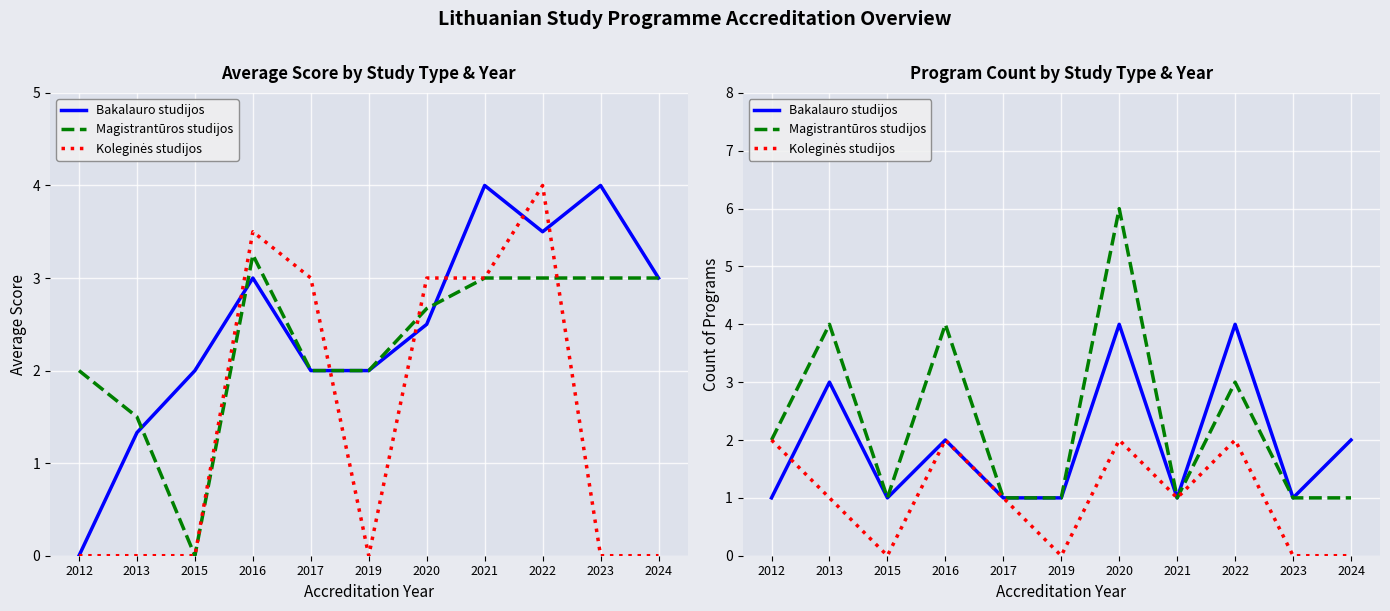

What is the total value across all series at 2013?

8